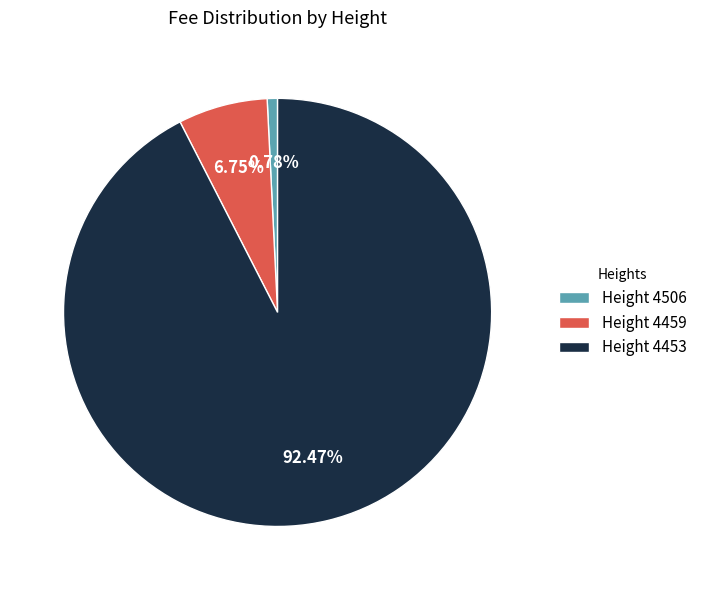

Which has a higher value, Height 4453 or Height 4459?

Height 4453